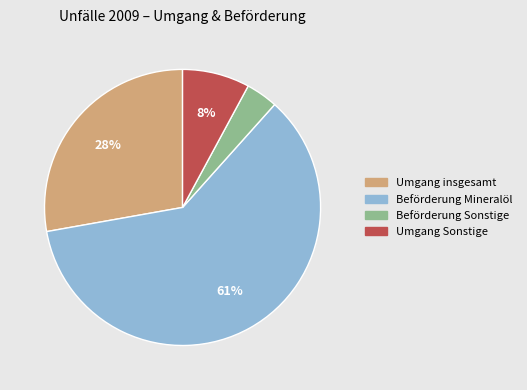

To the nearest percent, what portion does Beförderung Sonstige represent?

4%